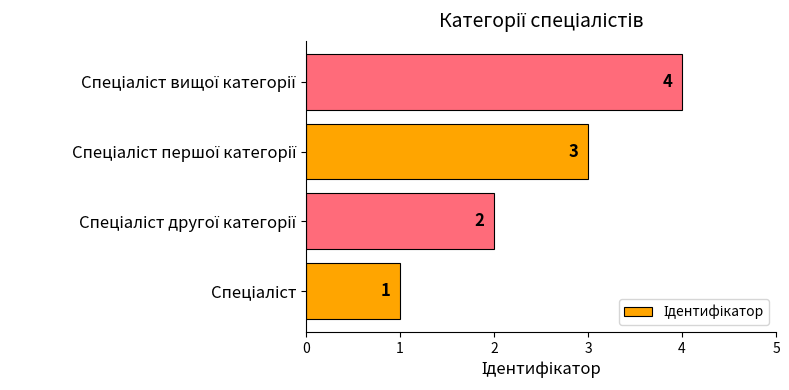

What is the sum of all values?

10